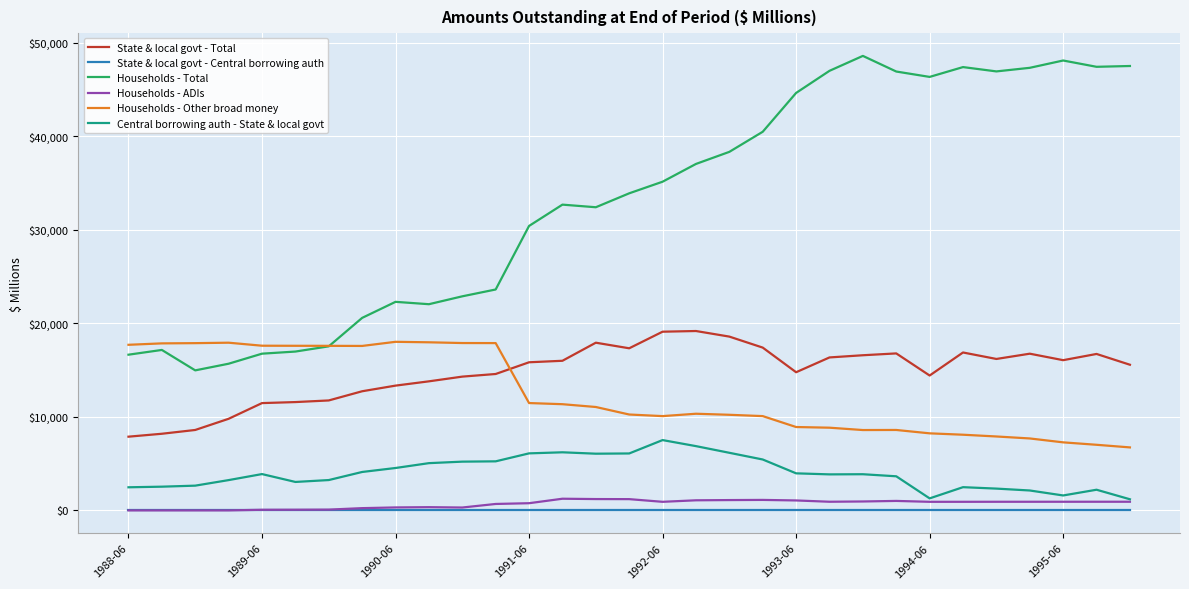

True or false: State & local govt - Total and Households - ADIs cross at least once.

False